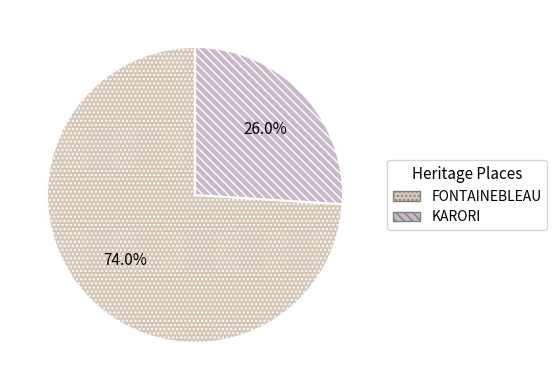

Is FONTAINEBLEAU the majority of the pie?

Yes